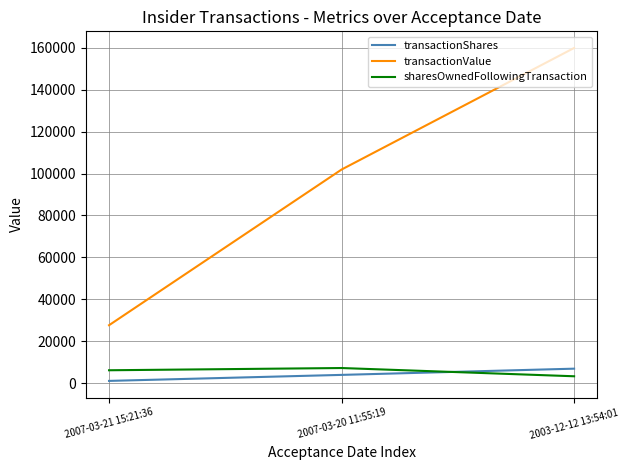

What is the difference between the sharesOwnedFollowingTransaction values at 2003-12-12 13:54:01 and 2007-03-21 15:21:36?

2866